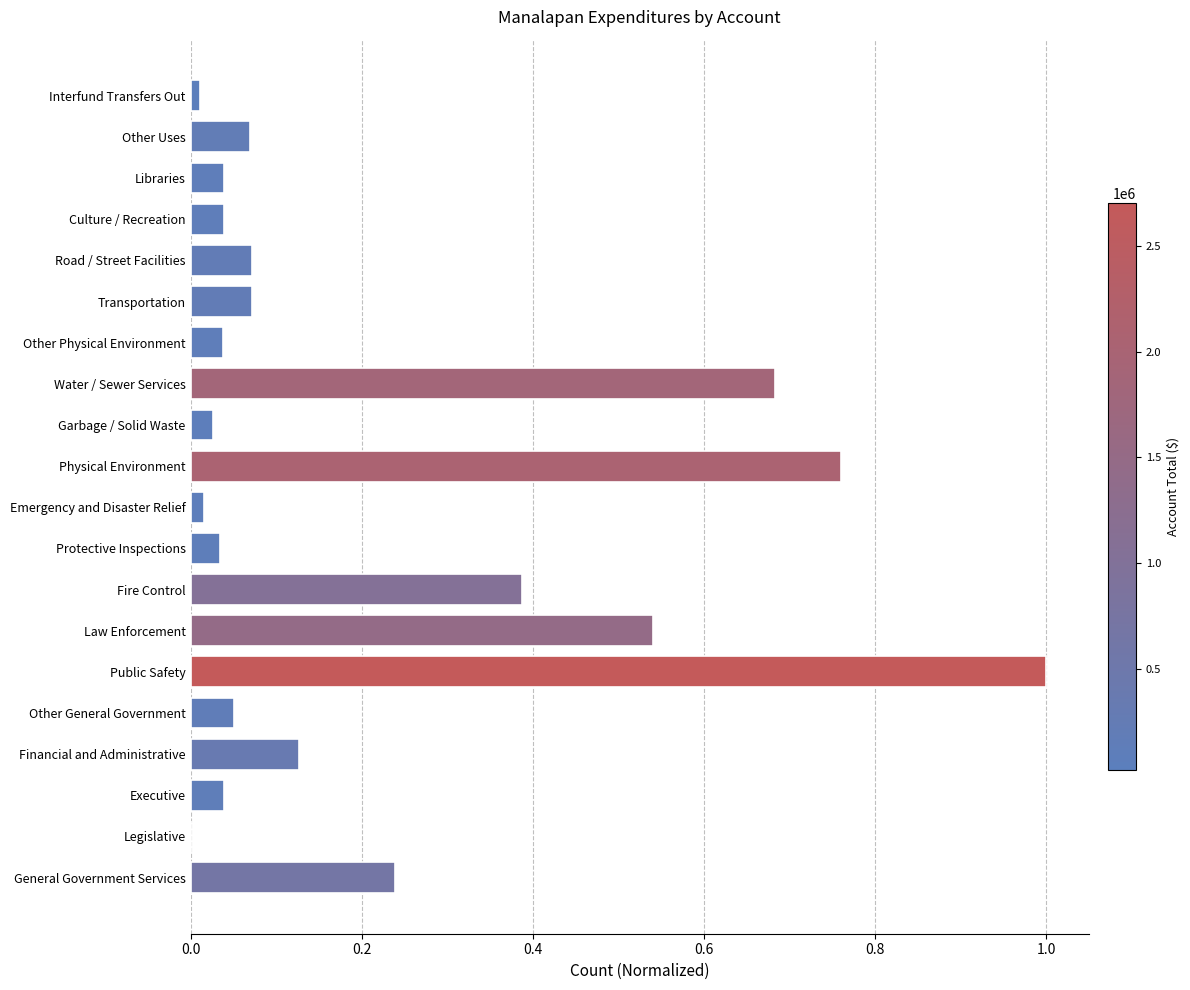

At which category does the chart reach its peak across all series?

Public Safety